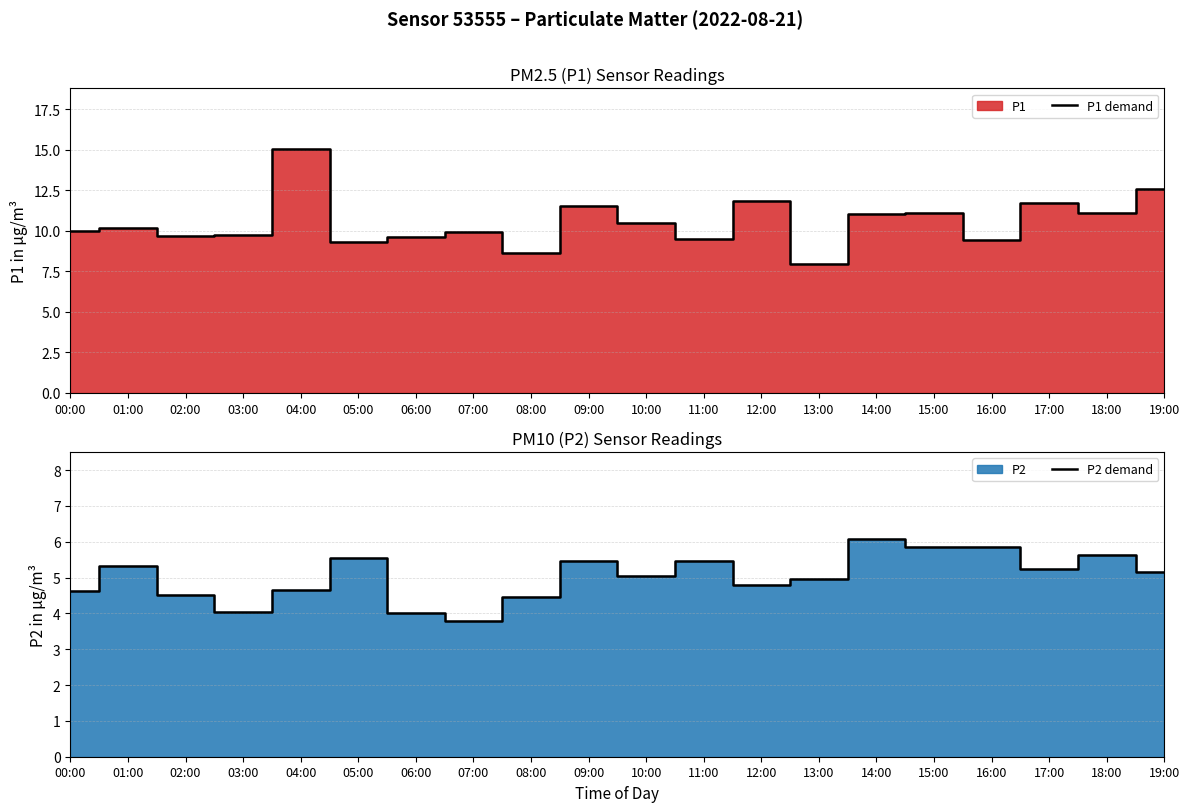

The value of P2 demand at 05:00 is 5.5. True or false?

True